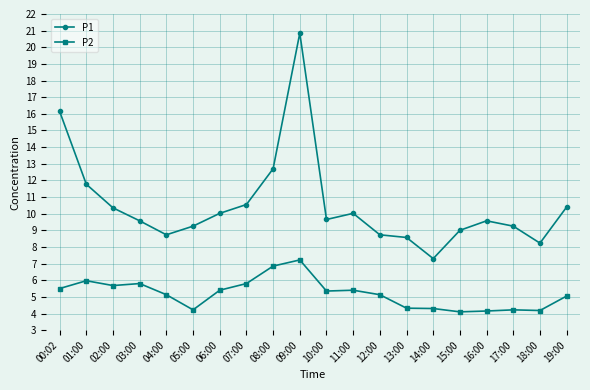

True or false: P2 and P1 cross at least once.

False